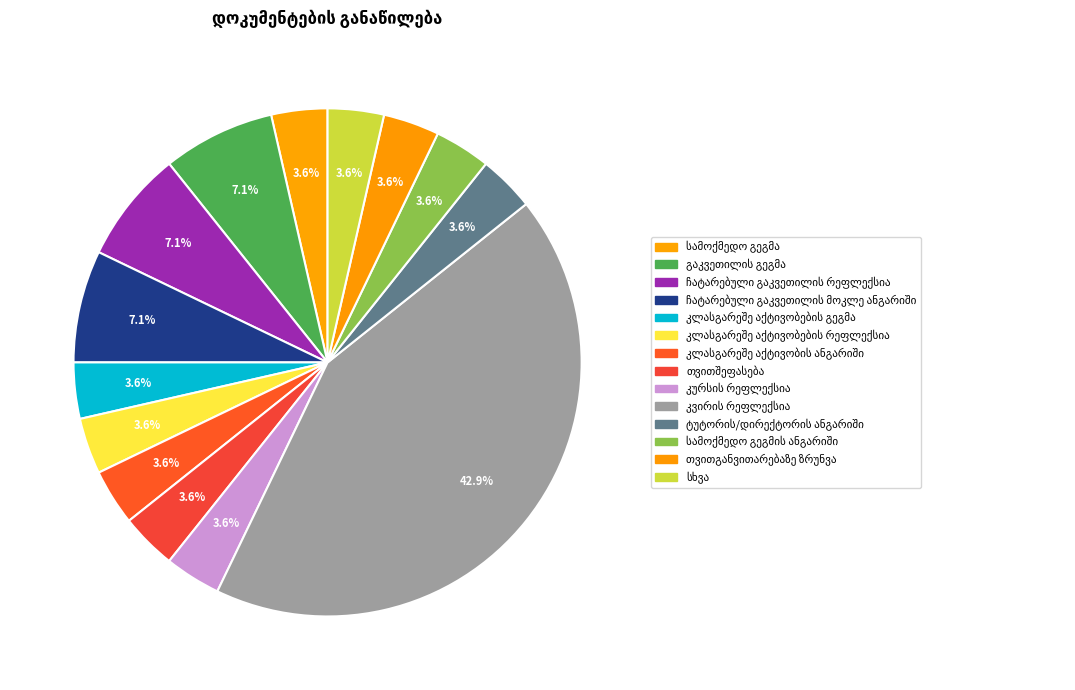

What portion of the pie excludes სხვა?

96.4%